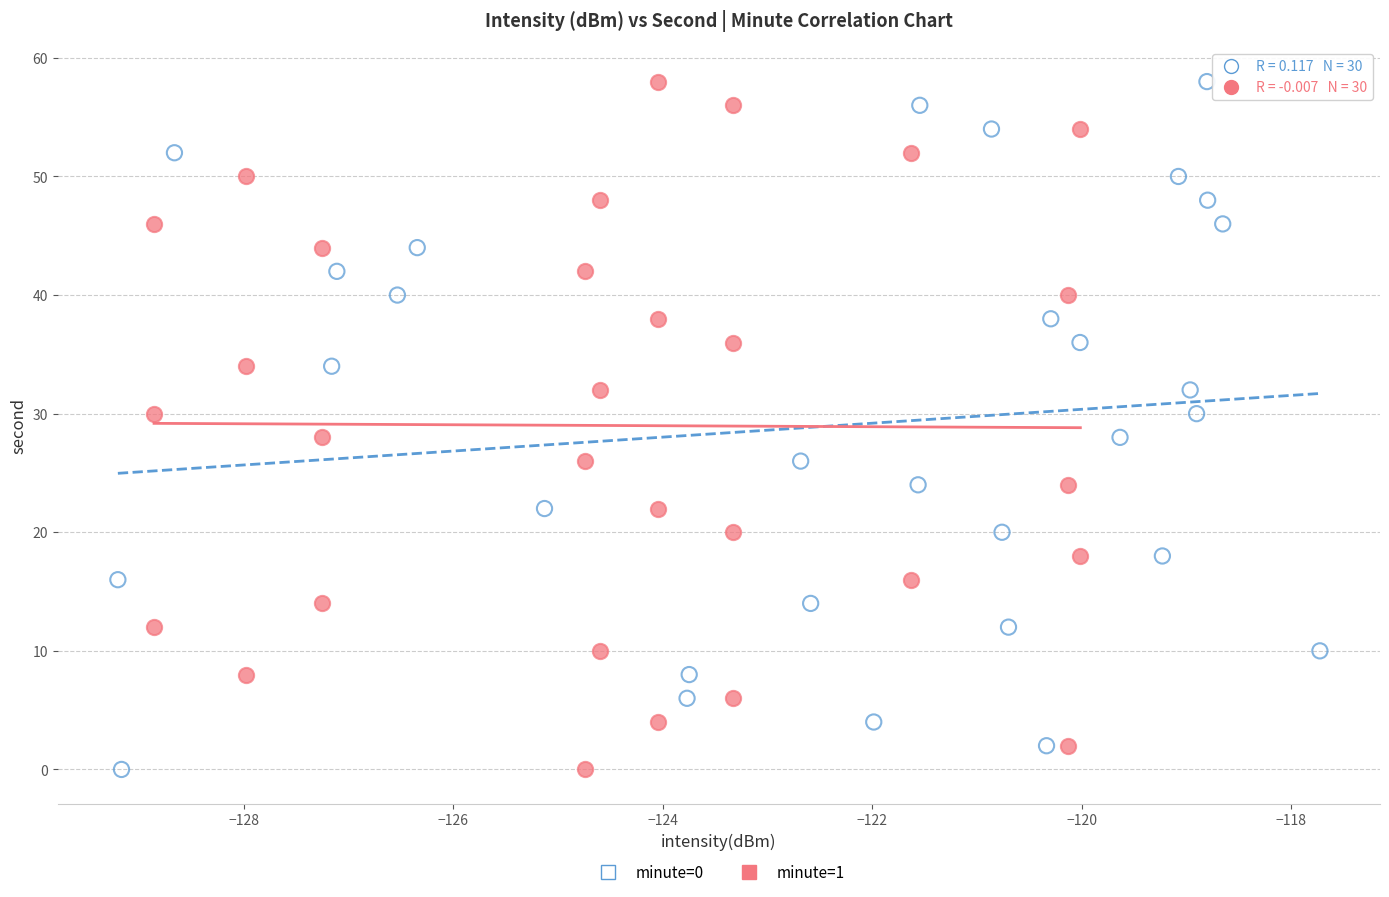

What are all the series names shown in the legend?

minute=0, minute=1